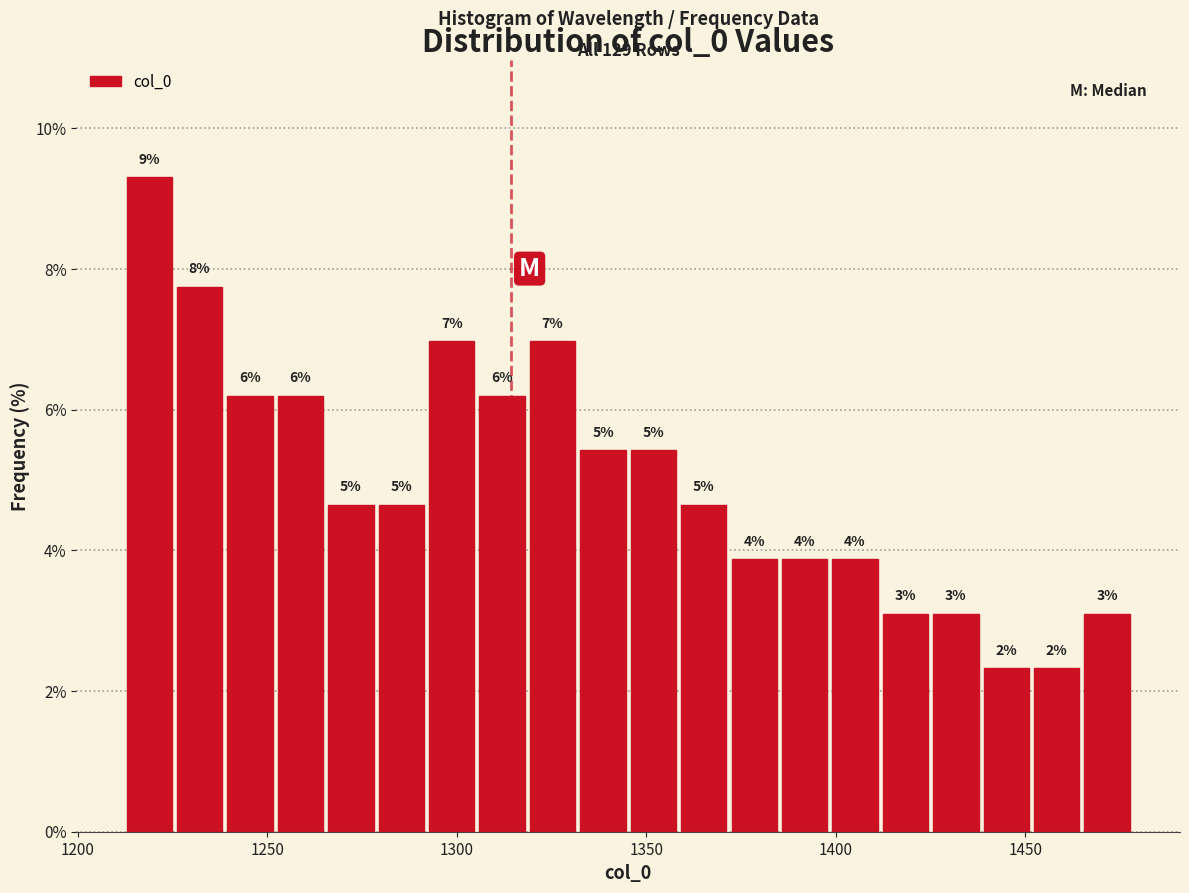

Around what value on the x-axis is the tallest bar? Give the approximate position of its centre, as read against the axis.

1220